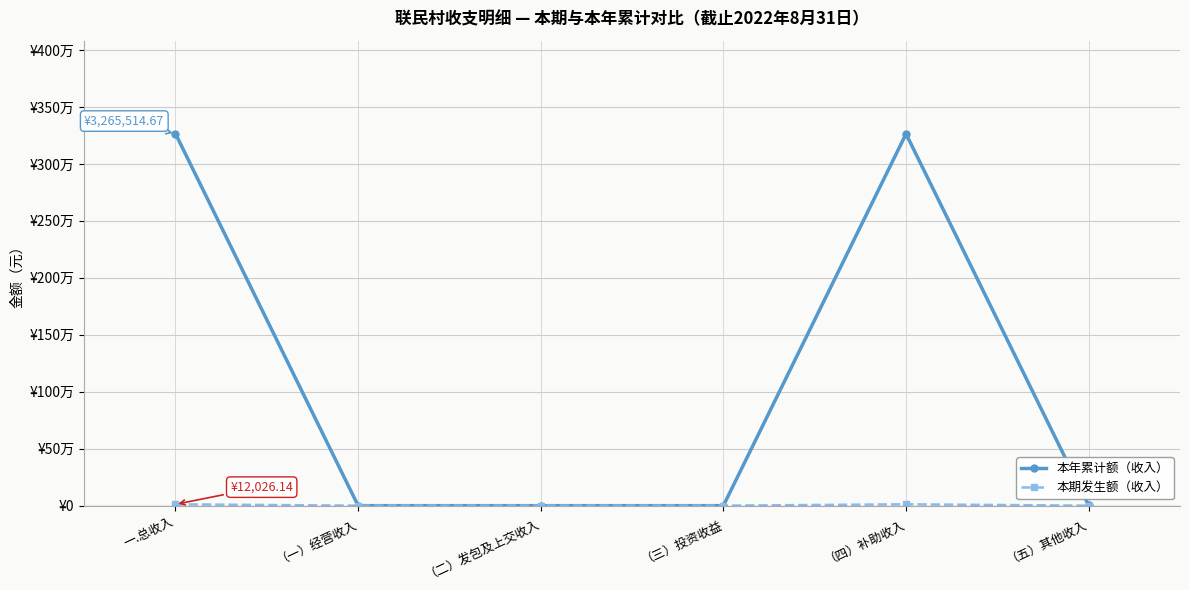

Which series has the widest spread of values?

本年累计额（收入）